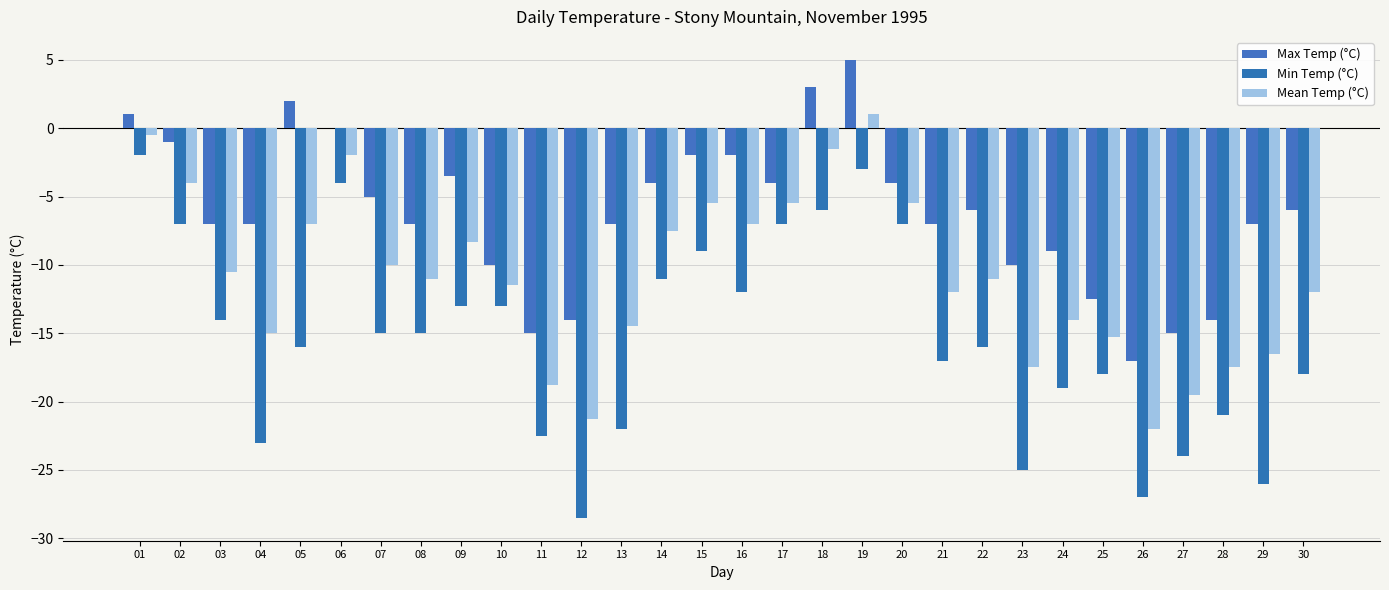

What is the highest value of the Min Temp (°C) series?

-2.0